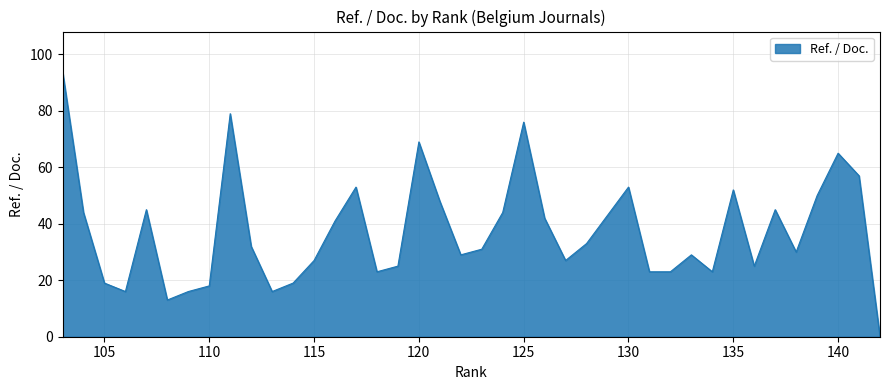

What is the difference between the second highest and minimum values?

79